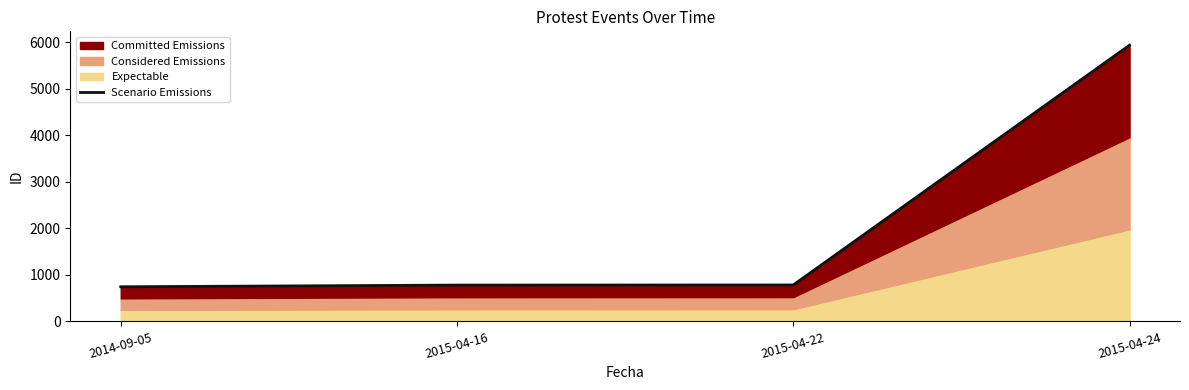

What is the label of the 4th point from the right?

2014-09-05